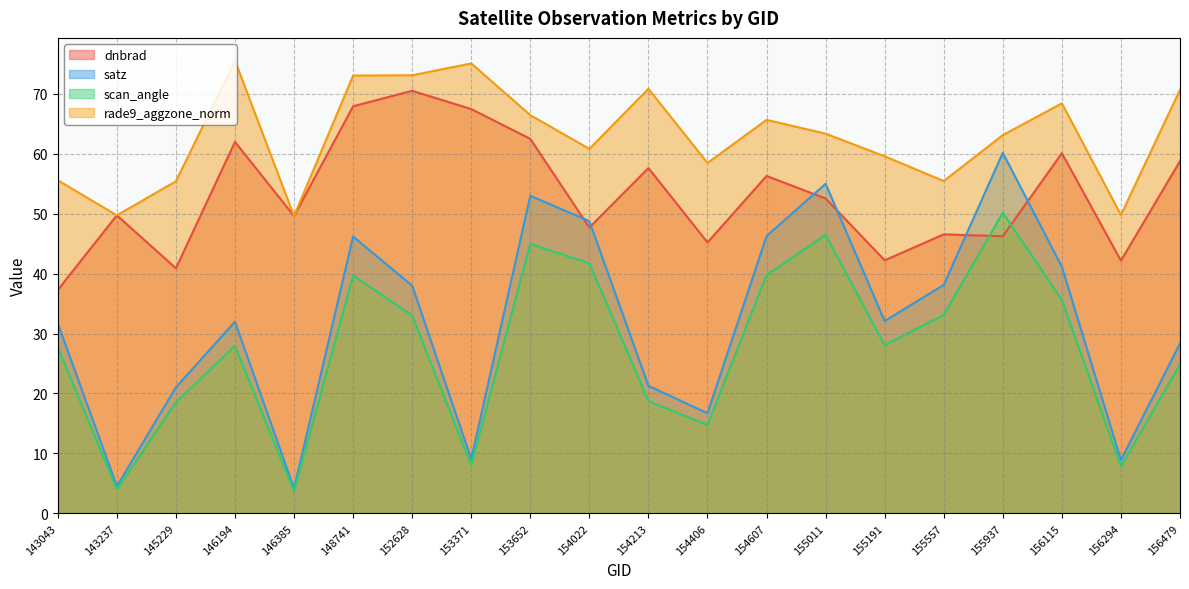

What is the value of the dnbrad point at the 16th from the left?

46.5